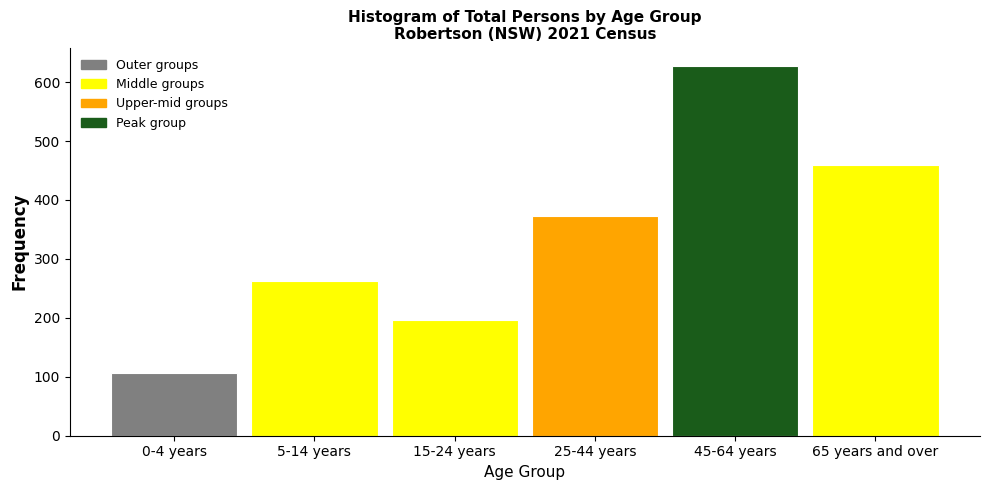

Reading left to right, extract all data points from this chart.

0-4 years=107	5-14 years=262	15-24 years=196	25-44 years=373	45-64 years=627	65 years and over=460